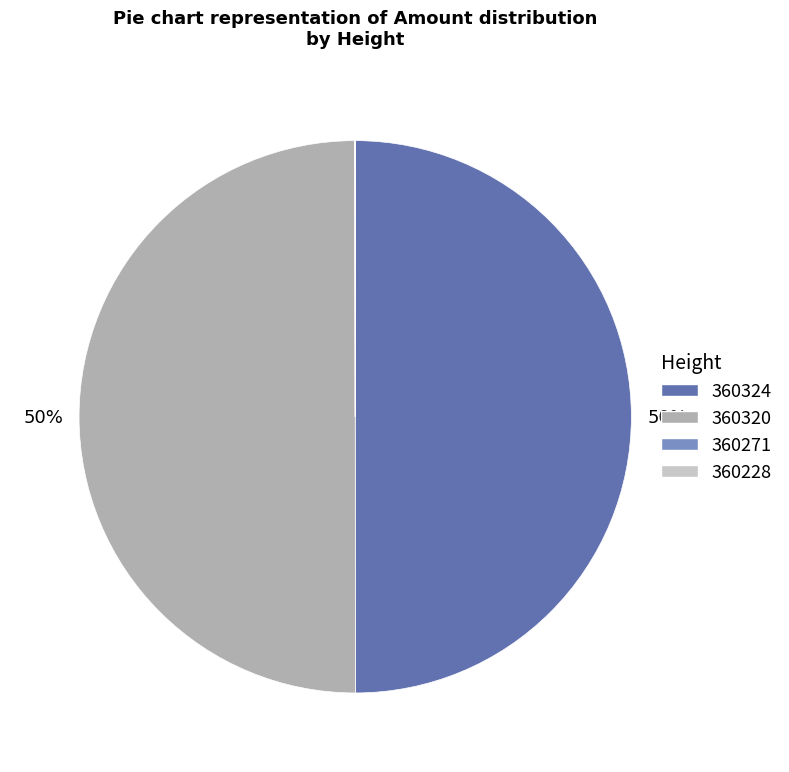

The 360320 slice represents 50% of the pie. True or false?

True